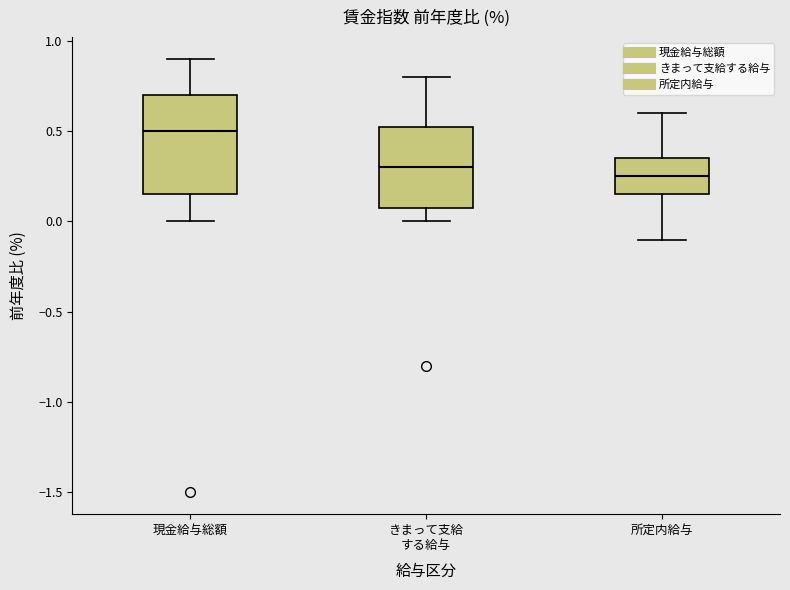

Comparing the boxes themselves (not the whiskers), which one is the tallest?

現金給与総額